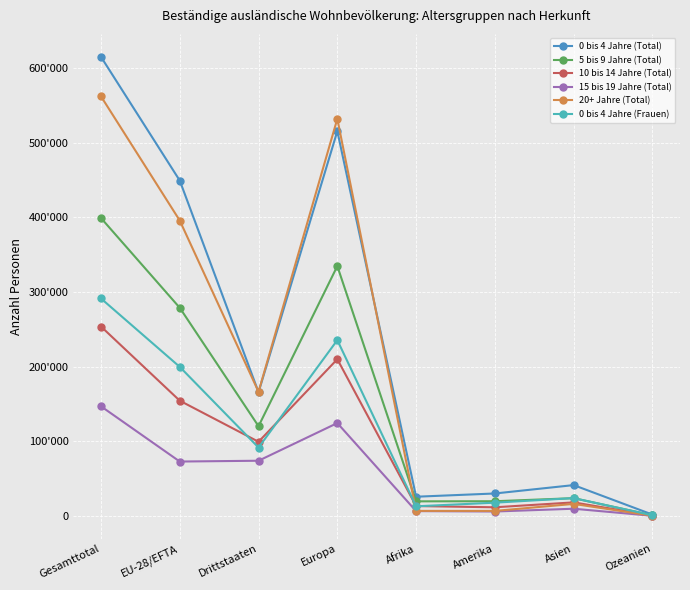

Read the 15 bis 19 Jahre (Total) value at Europa, to the nearest 10.

124410